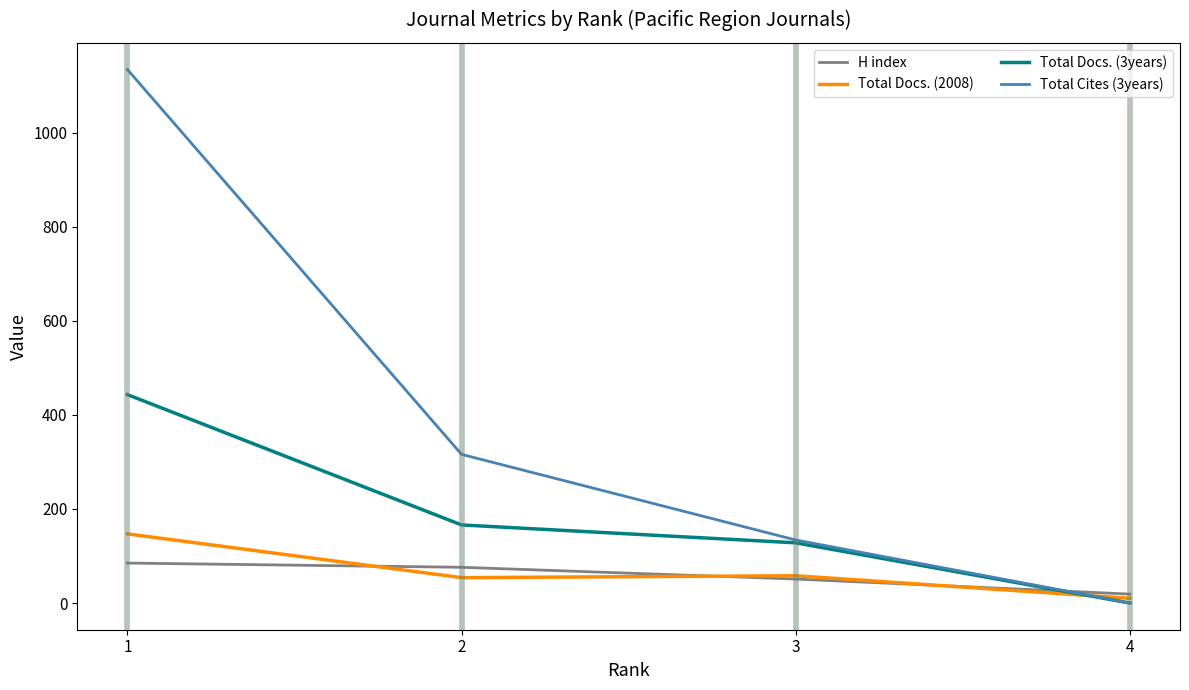

What is the sum of the Total Docs. (2008) values at 3 and 2?

112